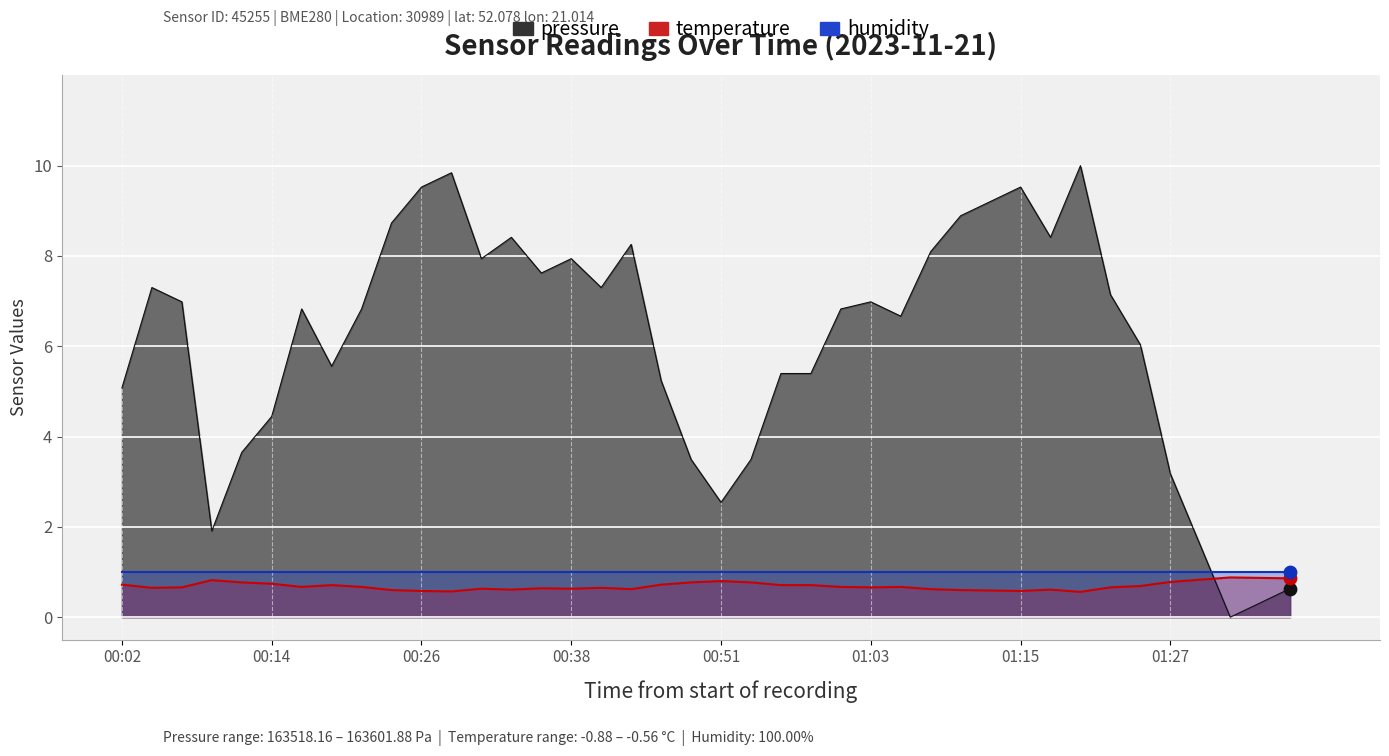

Is the value of temperature at 00:19 greater than the value of pressure at 01:25?

No